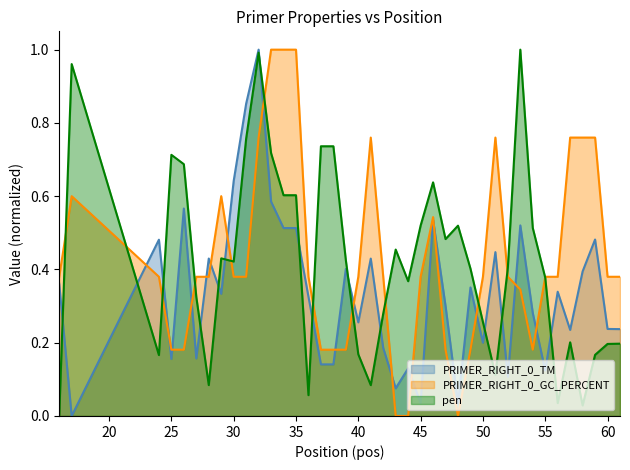

What is the average value of the PRIMER_RIGHT_0_TM series?

0.3